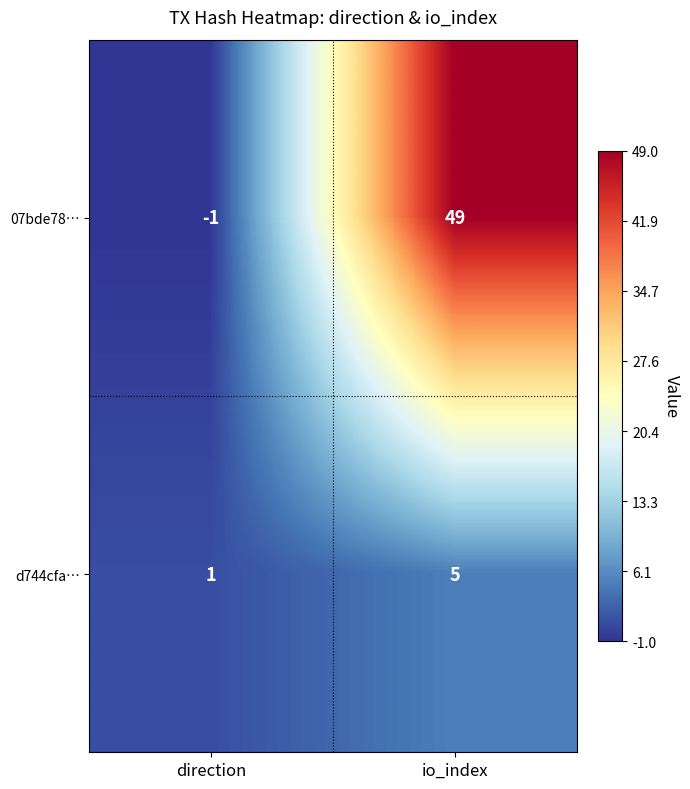

At which category does the chart reach its peak across all series?

io_index